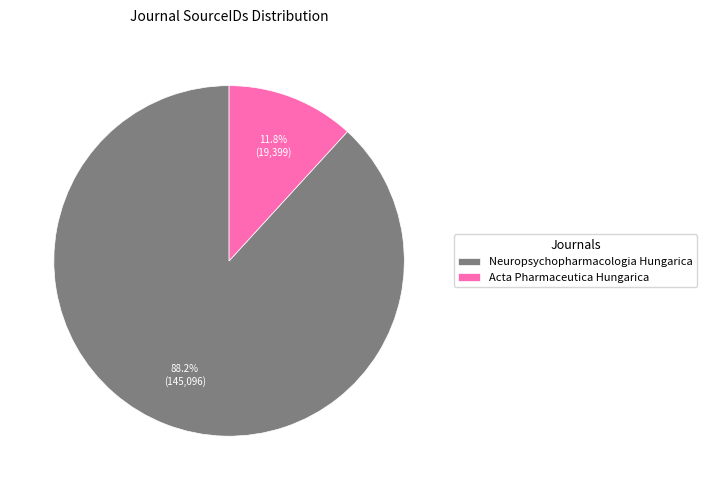

What is the smallest slice in the pie chart?

Acta Pharmaceutica Hungarica